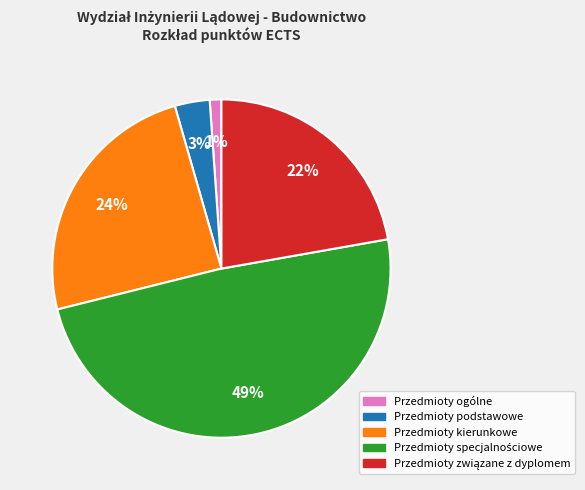

To the nearest percent, what percentage of the pie is Przedmioty podstawowe?

3%